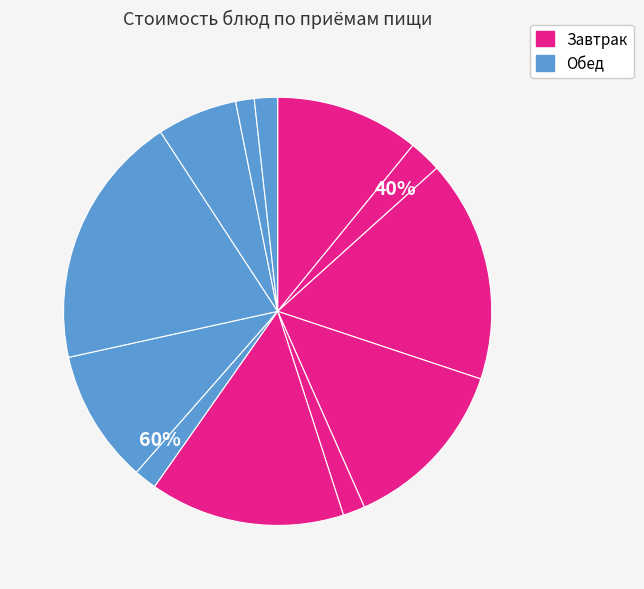

How many slices are in this pie chart?

12